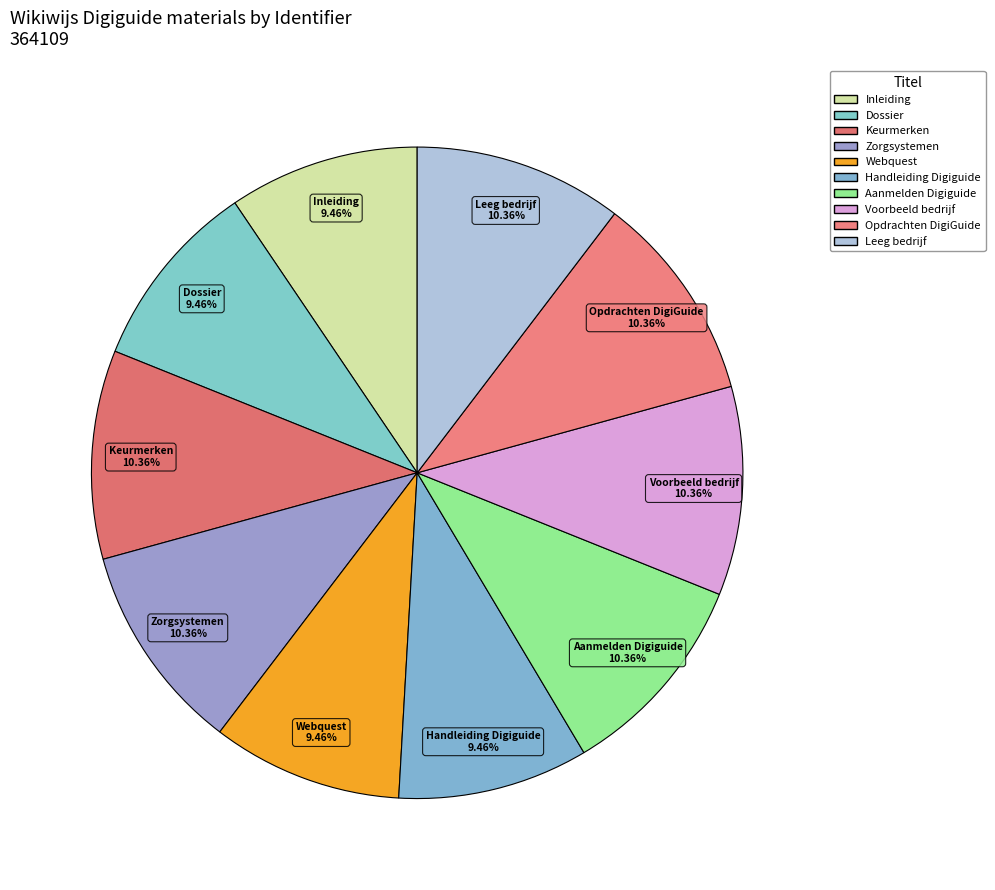

True or false: Leeg bedrijf accounts for 3% of the total.

False